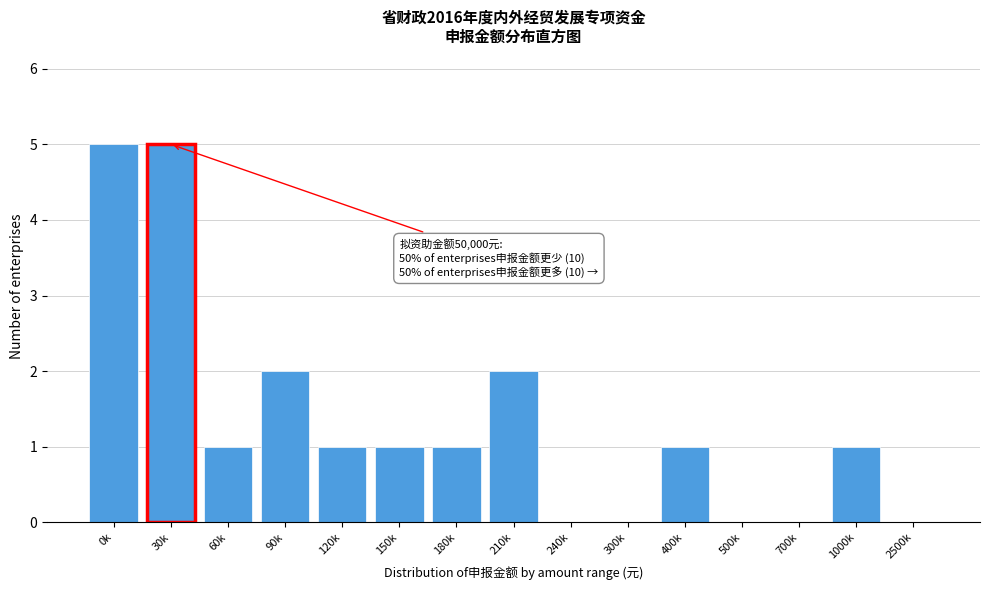

Reading left to right, transcribe all the data shown in this chart.

0k=5	30k=5	60k=1	90k=2	120k=1	150k=1	180k=1	210k=2	240k=0	300k=0	400k=1	500k=0	700k=0	1000k=1	2500k=0